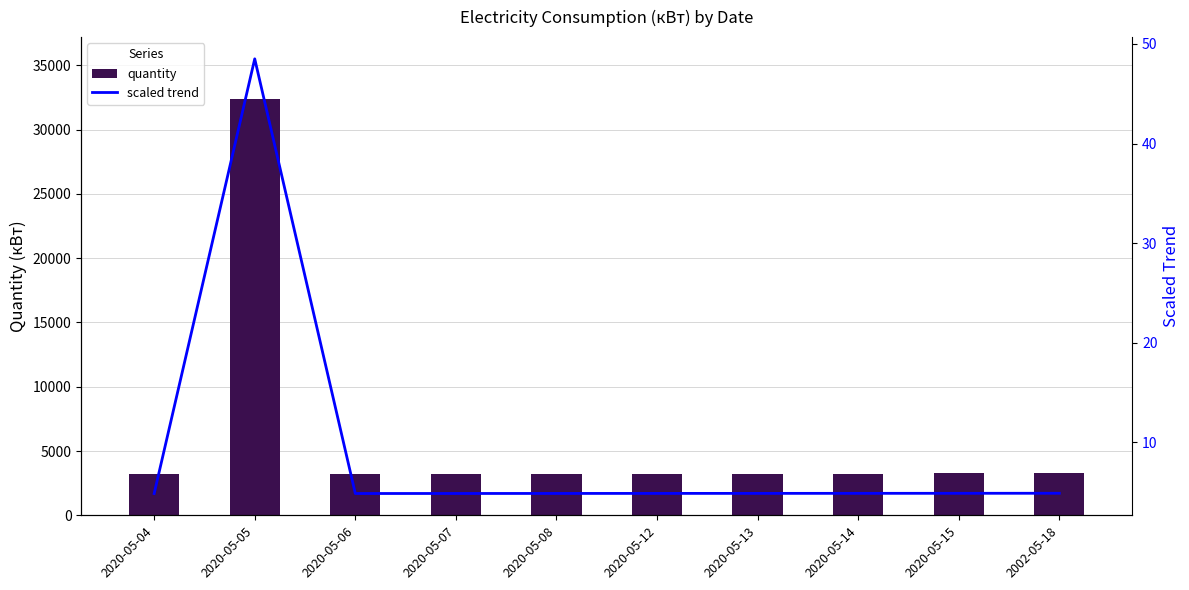

What is the difference between the maximum and minimum values in the scaled trend series?

43.7